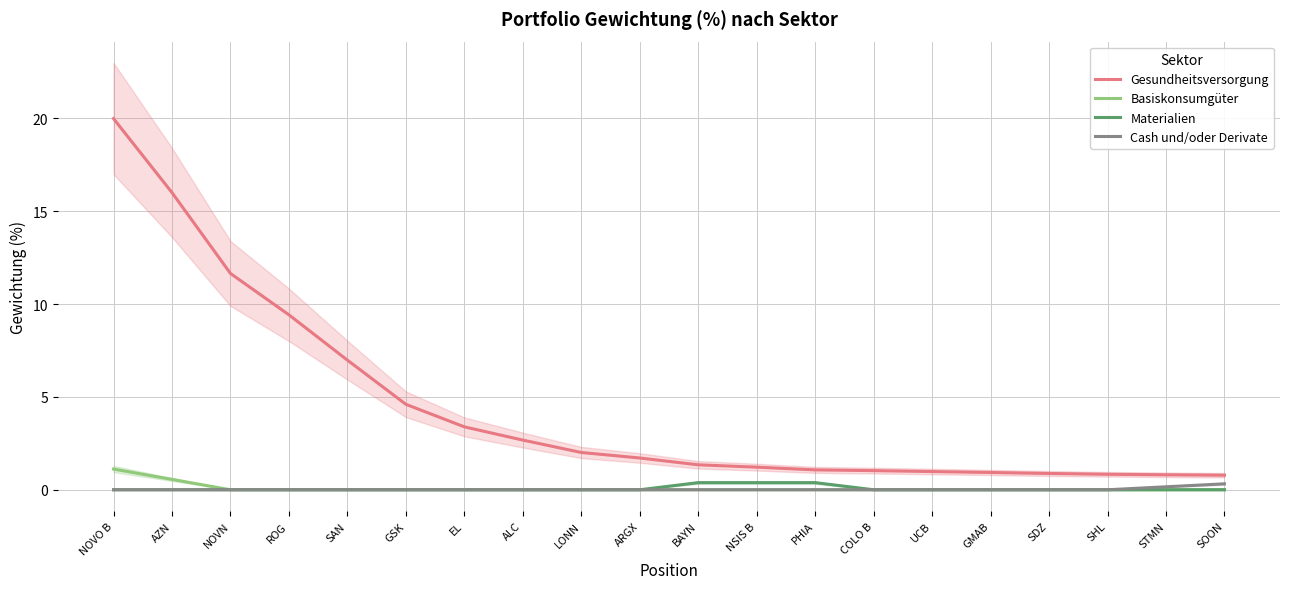

Reading left to right, transcribe all the data shown in this chart.

Gesundheitsversorgung: NOVO B=20.0	AZN=16.0	NOVN=11.6	ROG=9.4	SAN=7.0	GSK=4.6	EL=3.4	ALC=2.7	LONN=2.0	ARGX=1.7	BAYN=1.3	NSIS B=1.2	PHIA=1.1	COLO B=1.0	UCB=1.0	GMAB=0.9	SDZ=0.9	SHL=0.8	STMN=0.8	SOON=0.8
Basiskonsumgüter: NOVO B=1.1	AZN=0.6	NOVN=0.0	ROG=0.0	SAN=0.0	GSK=0.0	EL=0.0	ALC=0.0	LONN=0.0	ARGX=0.0	BAYN=0.0	NSIS B=0.0	PHIA=0.0	COLO B=0.0	UCB=0.0	GMAB=0.0	SDZ=0.0	SHL=0.0	STMN=0.0	SOON=0.0
Materialien: NOVO B=0.0	AZN=0.0	NOVN=0.0	ROG=0.0	SAN=0.0	GSK=0.0	EL=0.0	ALC=0.0	LONN=0.0	ARGX=0.0	BAYN=0.4	NSIS B=0.4	PHIA=0.4	COLO B=0.0	UCB=0.0	GMAB=0.0	SDZ=0.0	SHL=0.0	STMN=0.0	SOON=0.0
Cash und/oder Derivate: NOVO B=0.0	AZN=0.0	NOVN=0.0	ROG=0.0	SAN=0.0	GSK=0.0	EL=0.0	ALC=0.0	LONN=0.0	ARGX=0.0	BAYN=0.0	NSIS B=0.0	PHIA=0.0	COLO B=0.0	UCB=0.0	GMAB=0.0	SDZ=0.0	SHL=0.0	STMN=0.2	SOON=0.3